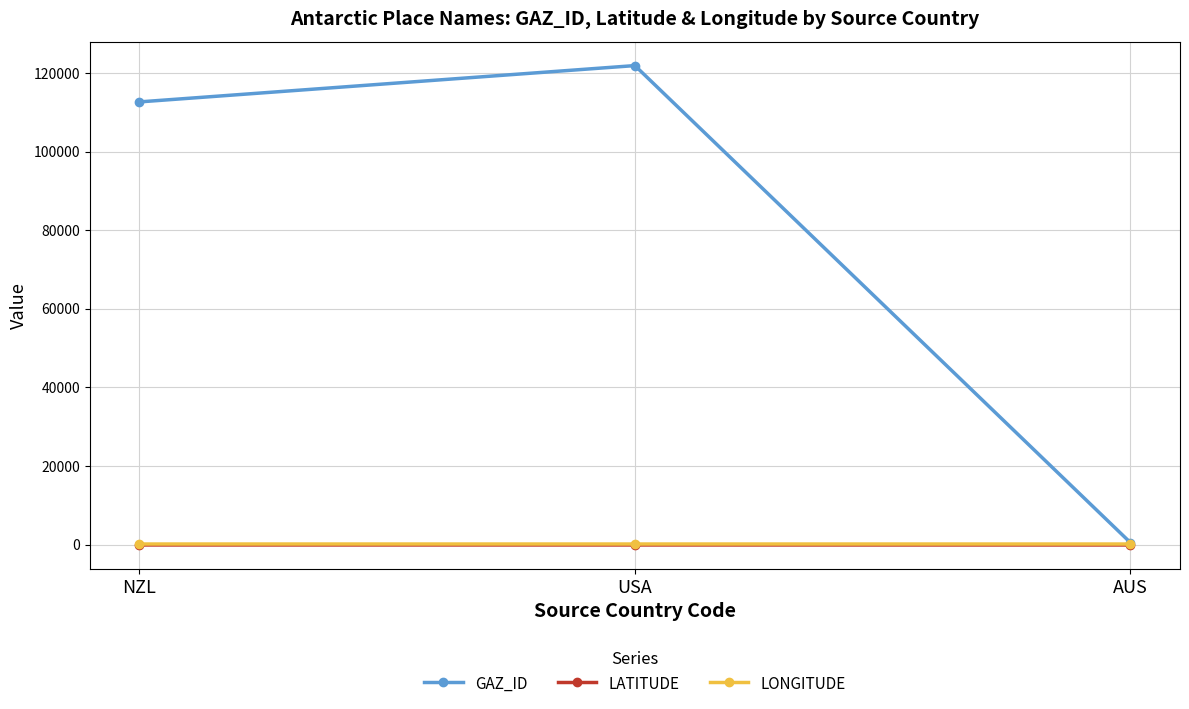

What is the difference between the LONGITUDE values at NZL and AUS?

3.3